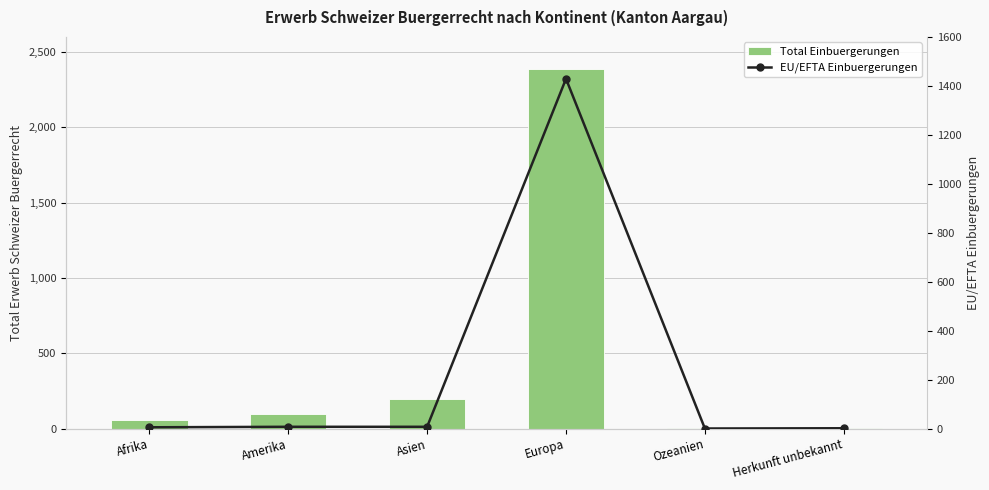

What position from the right is Ozeanien?

2